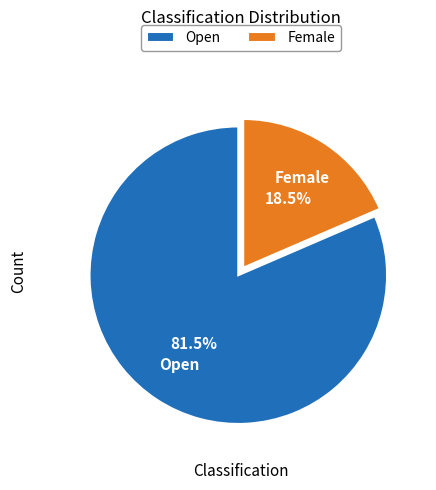

What is the total percentage of Female and Open?

100.0%